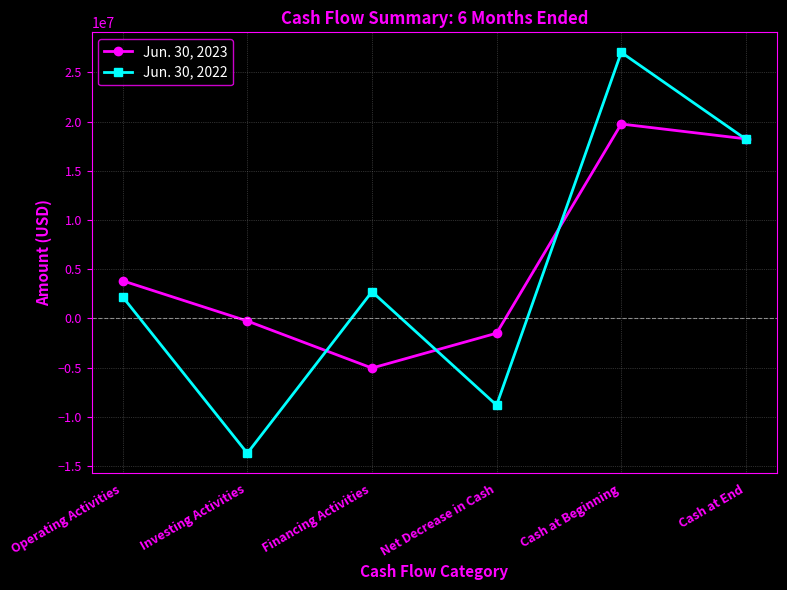

At which category does the chart reach its peak across all series?

Cash at Beginning